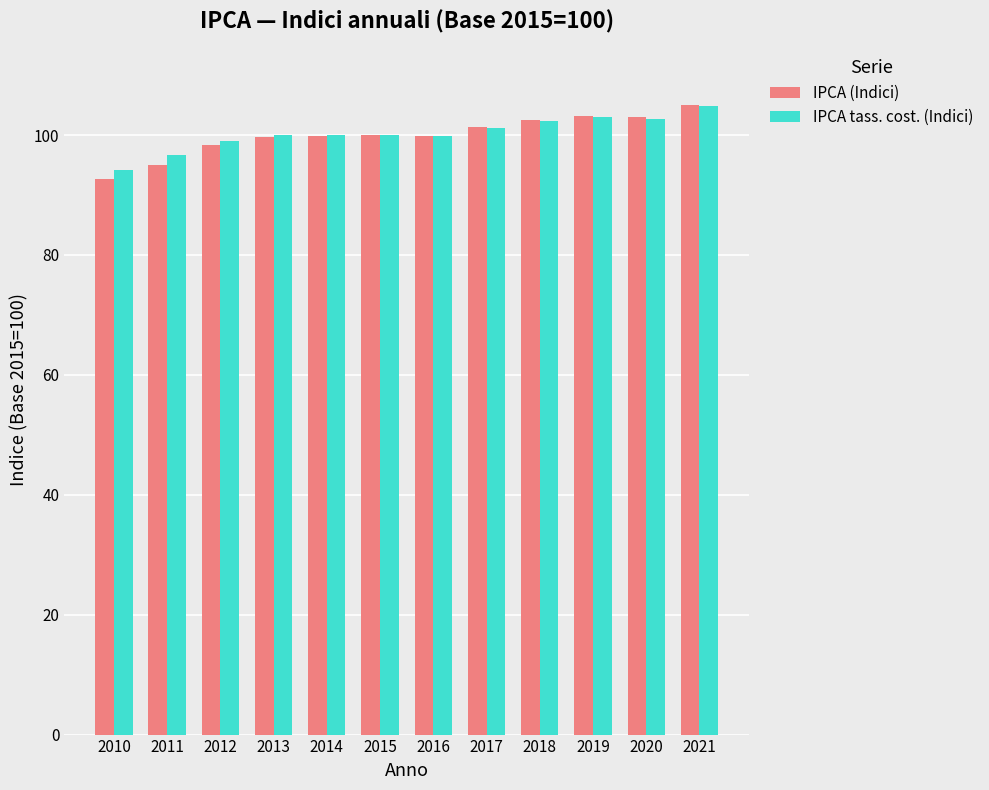

Is the value of IPCA (Indici) at 2012 greater than the value of IPCA tass. cost. (Indici) at 2020?

No